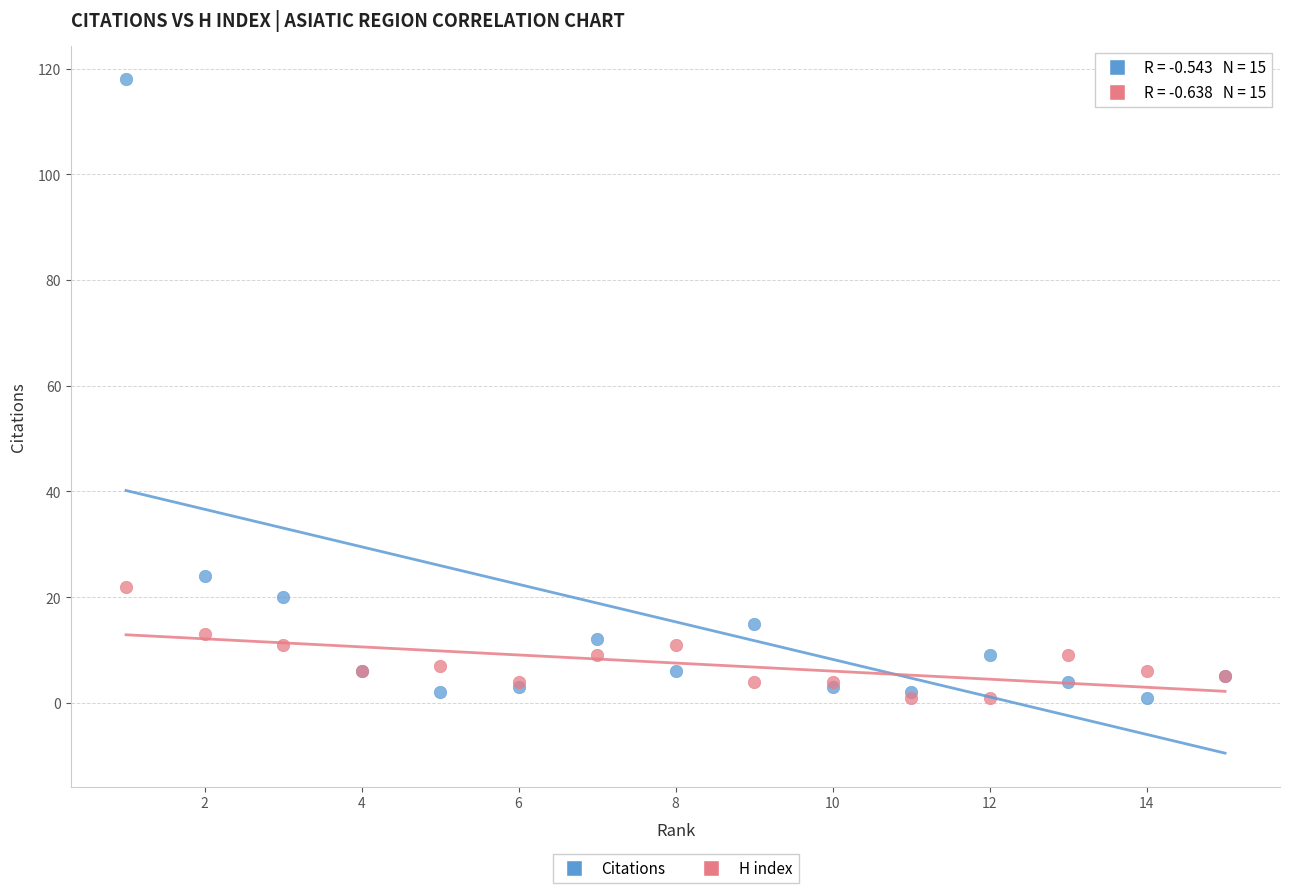

Across all series, what Y value is closest to 59?

24